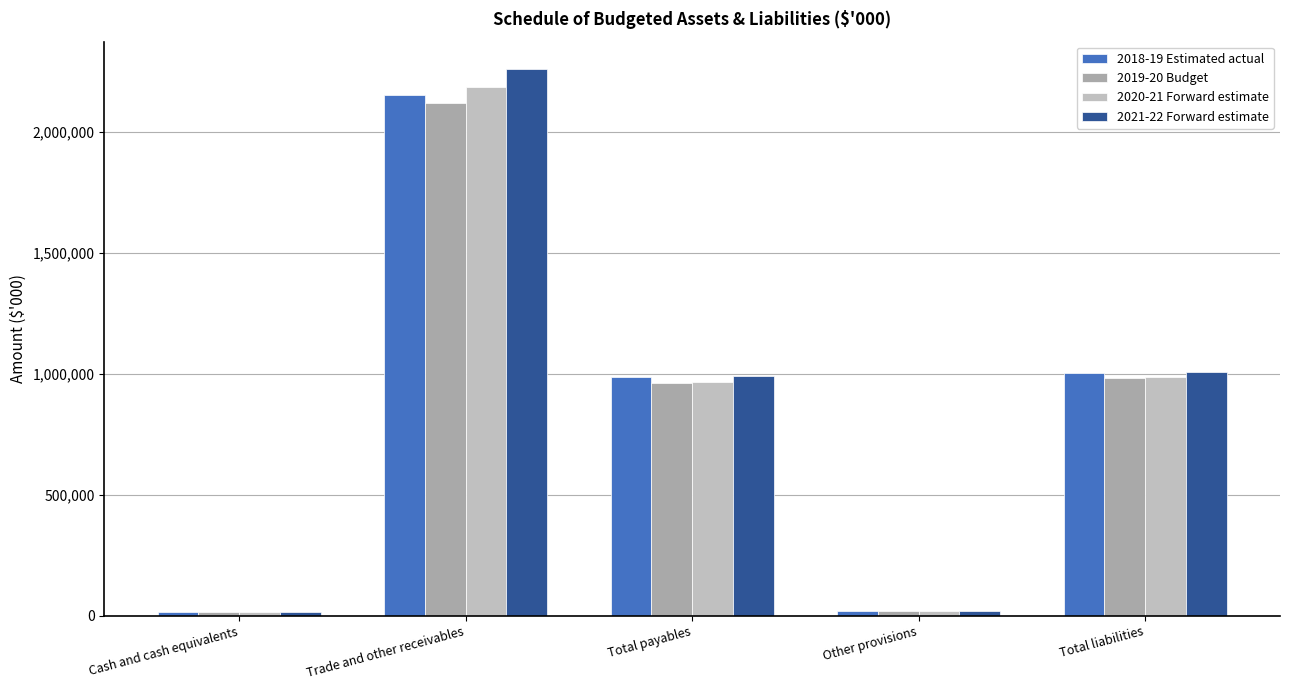

What is the label of the 5th bar from the right?

Cash and cash equivalents